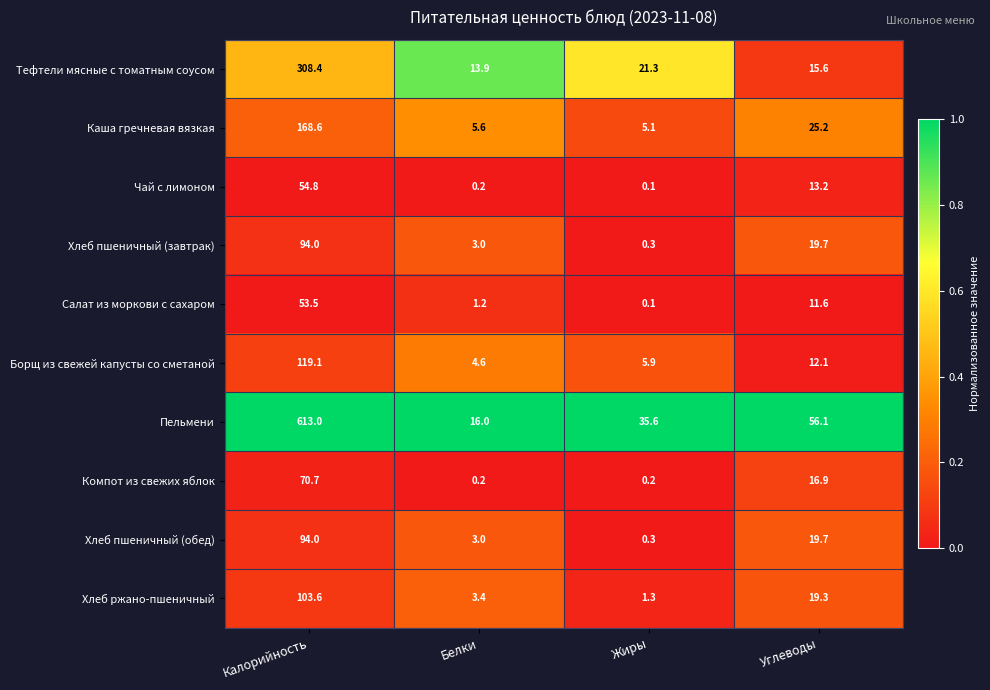

What is the average value of the Салат из моркови с сахаром series?

16.6